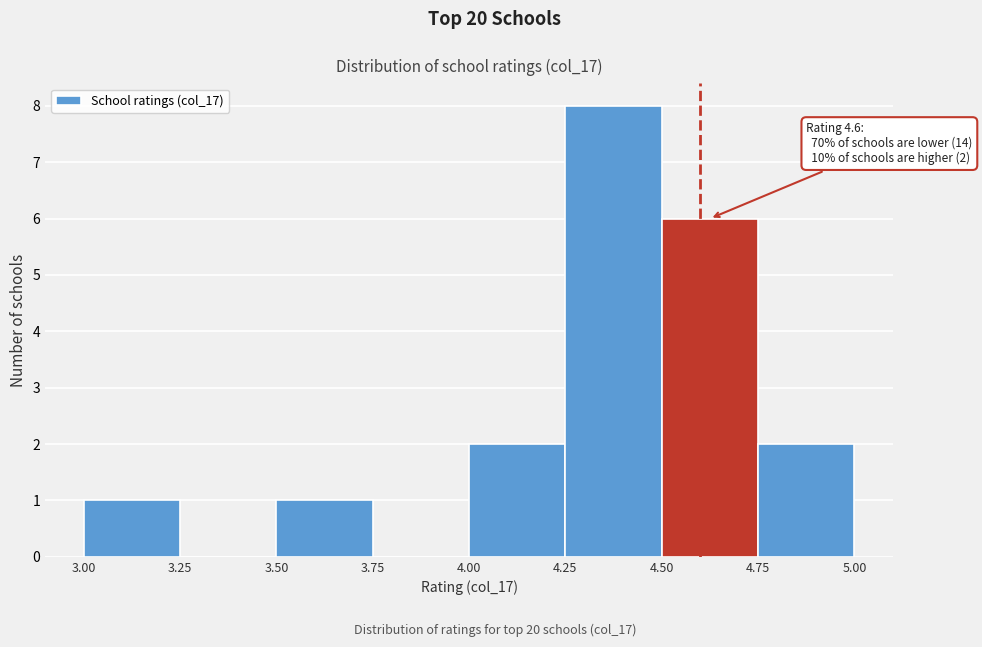

Over which range of the x-axis is the bar tallest?

4.25 to 4.50